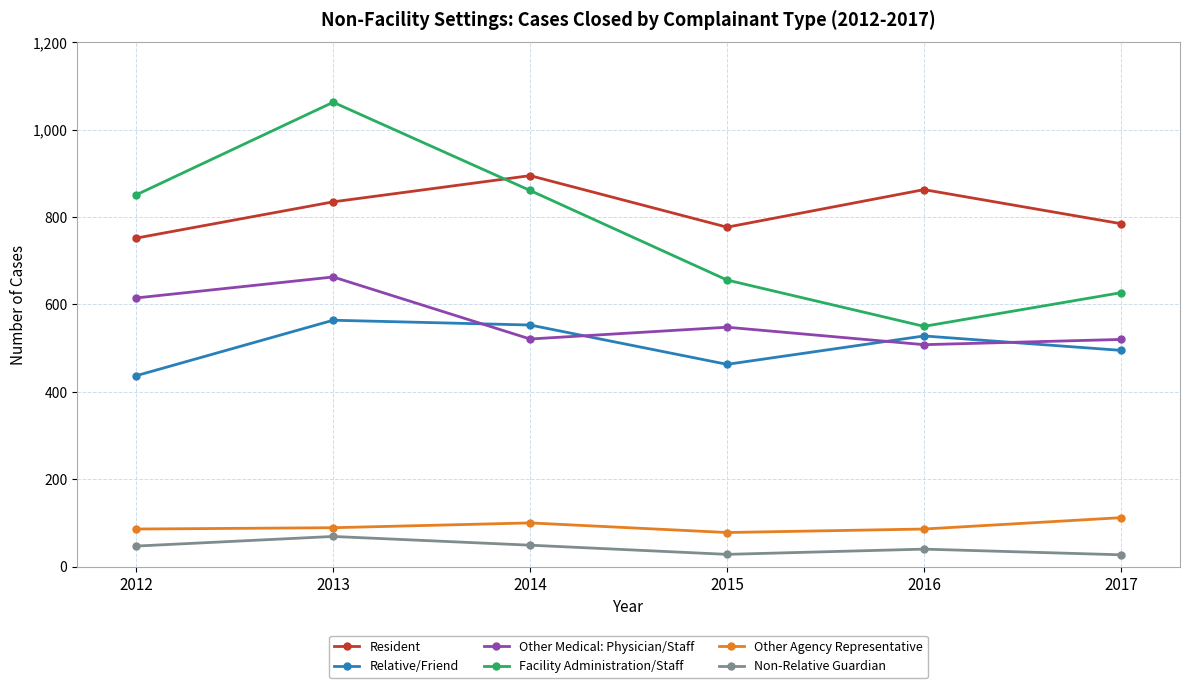

Count the number of data series in this chart.

6